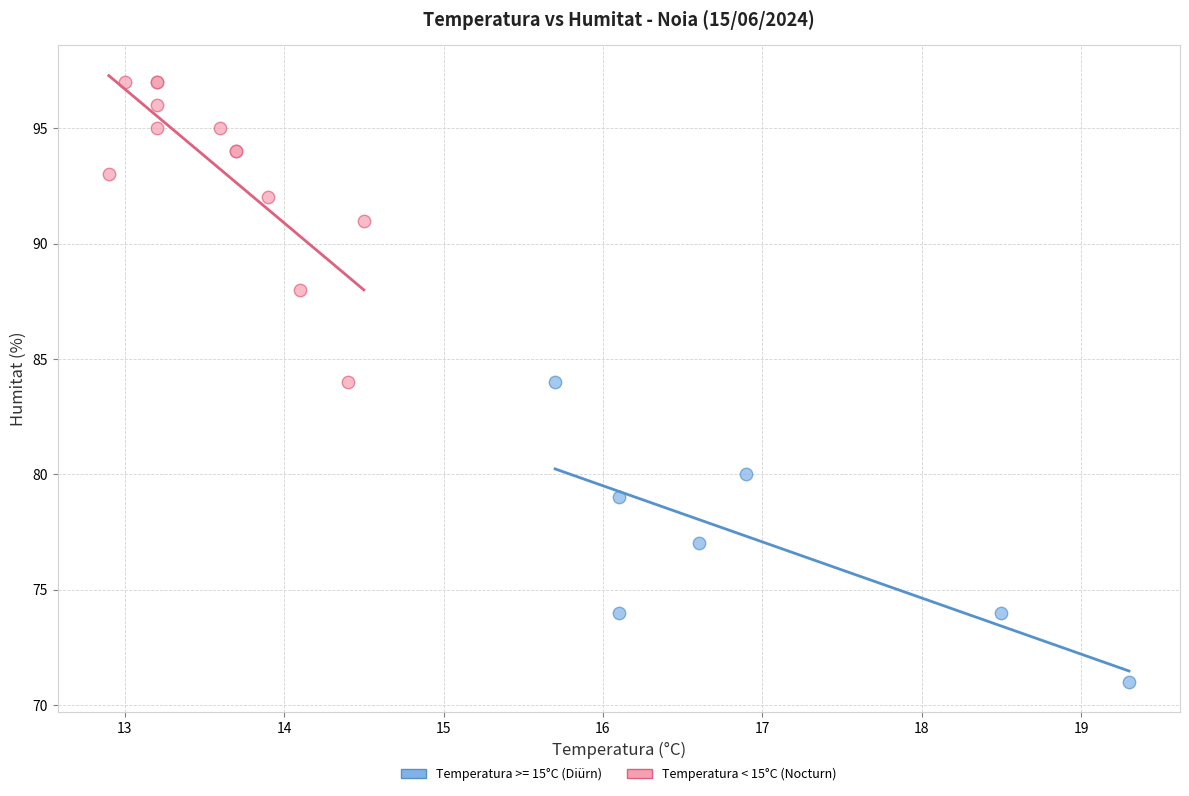

Which series reaches the minimum Y coordinate?

Temperatura >= 15°C (Diürn)